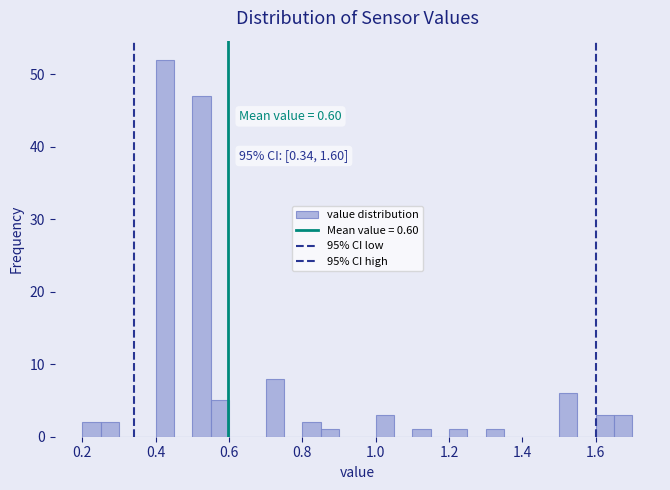

Read against the x-axis, roughly where is the centre of the tallest bar?

0.42